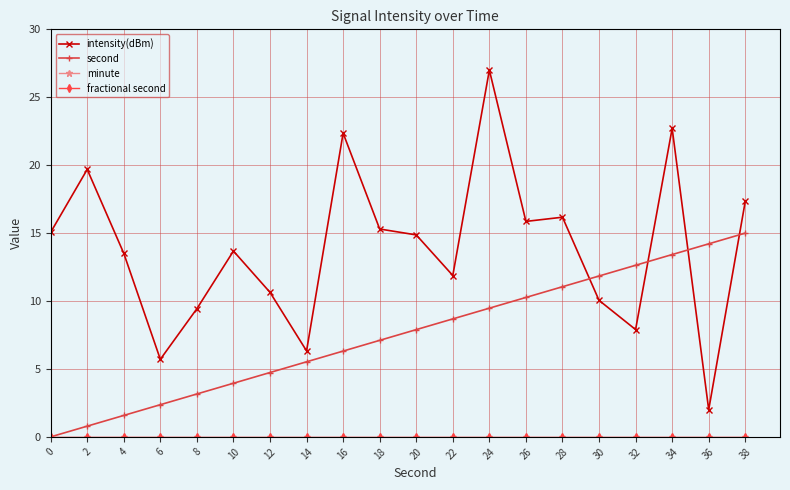

Reading right to left, extract all data points from this chart.

intensity(dBm): 38=17.3	36=2.0	34=22.7	32=7.9	30=10.0	28=16.2	26=15.9	24=27.0	22=11.9	20=14.9	18=15.3	16=22.4	14=6.3	12=10.6	10=13.7	8=9.4	6=5.7	4=13.5	2=19.7	0=15.1
second: 38=15.0	36=14.2	34=13.4	32=12.6	30=11.8	28=11.1	26=10.3	24=9.5	22=8.7	20=7.9	18=7.1	16=6.3	14=5.5	12=4.7	10=3.9	8=3.2	6=2.4	4=1.6	2=0.8	0=0.0
minute: 38=0.0	36=0.0	34=0.0	32=0.0	30=0.0	28=0.0	26=0.0	24=0.0	22=0.0	20=0.0	18=0.0	16=0.0	14=0.0	12=0.0	10=0.0	8=0.0	6=0.0	4=0.0	2=0.0	0=0.0
fractional second: 38=0.0	36=0.0	34=0.0	32=0.0	30=0.0	28=0.0	26=0.0	24=0.0	22=0.0	20=0.0	18=0.0	16=0.0	14=0.0	12=0.0	10=0.0	8=0.0	6=0.0	4=0.0	2=0.0	0=0.0